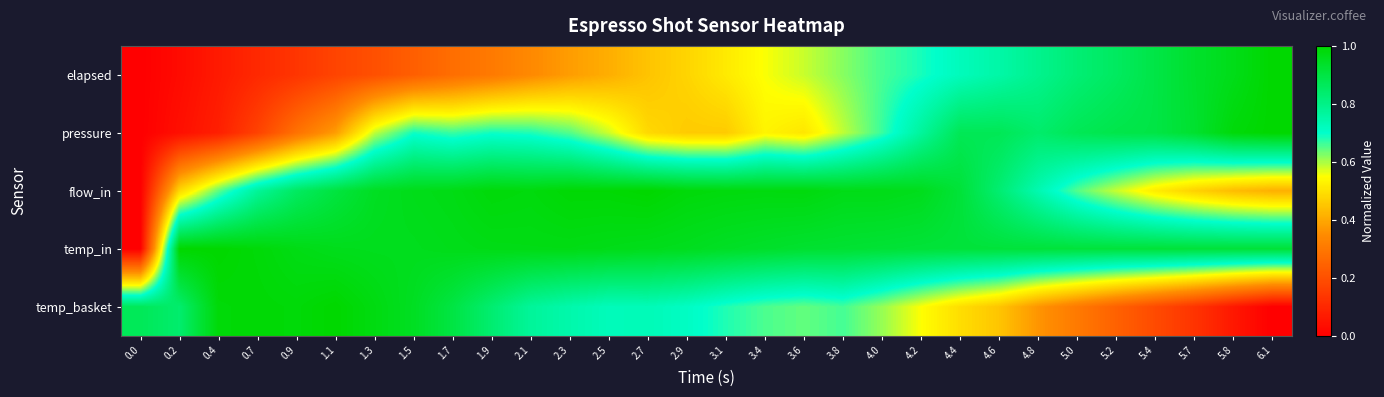

At which category is the sum across all series the highest?

4.4